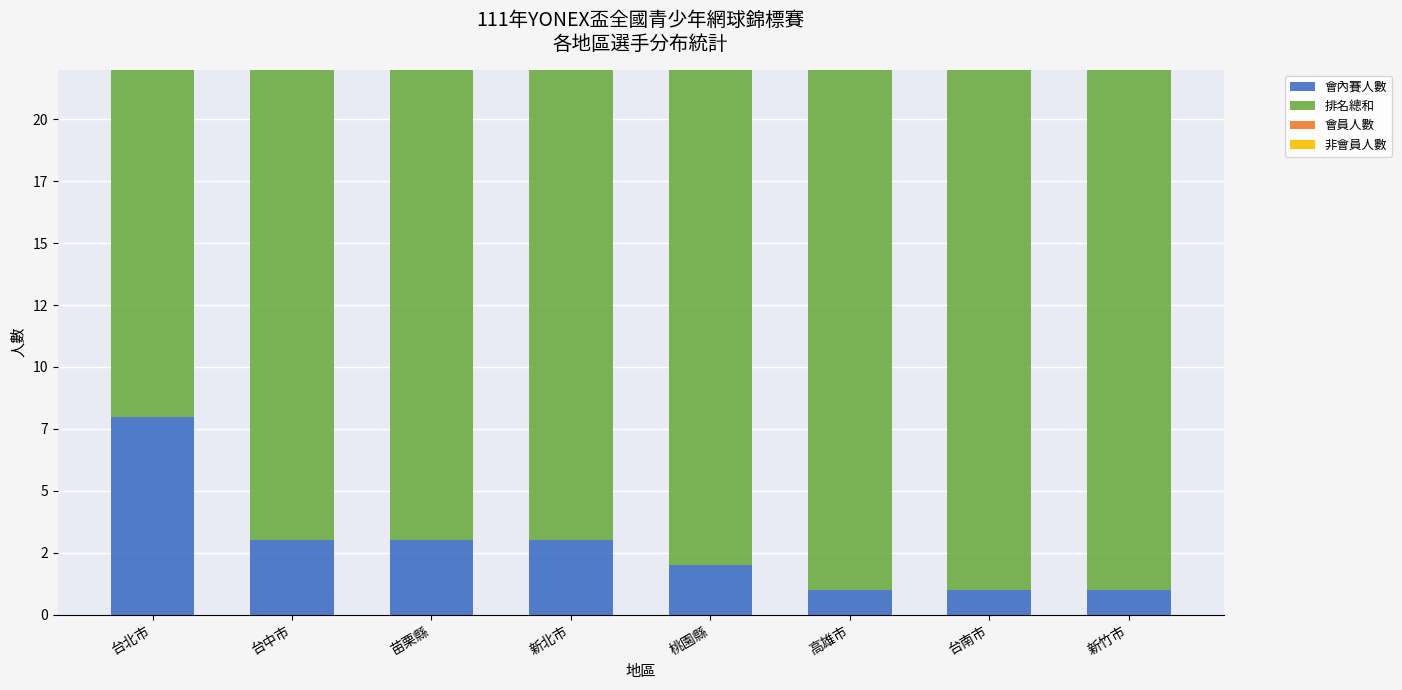

At how many categories does at least one series exceed 184?

3